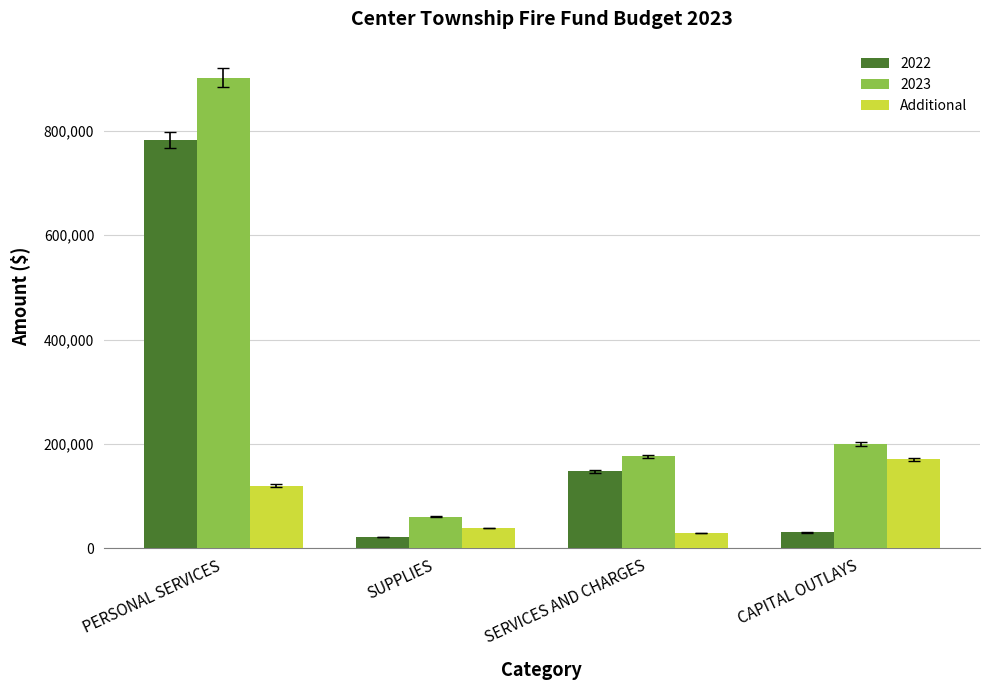

List the series in order of their peak value, highest first.

2023, 2022, Additional